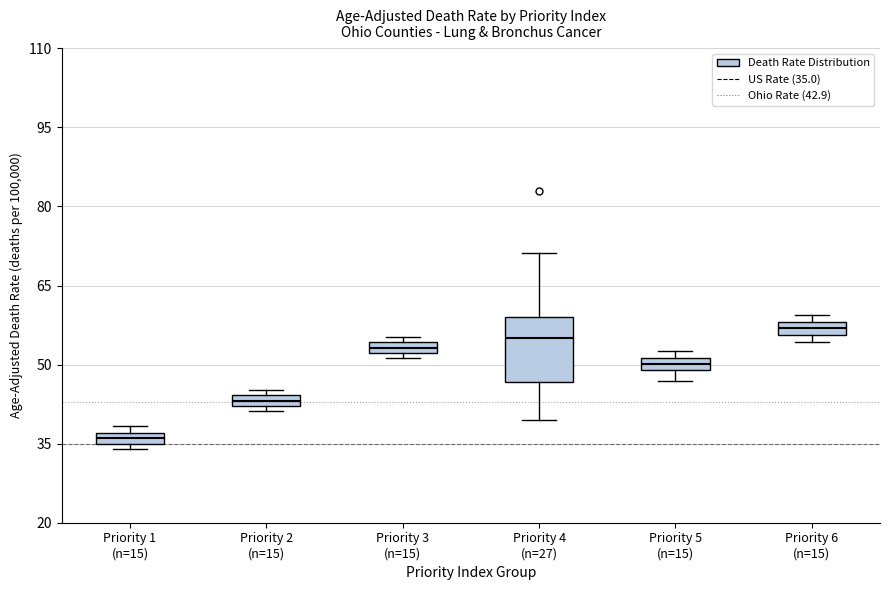

Which box is the tallest, from its lower edge to its upper edge?

Priority 4 (n=27)